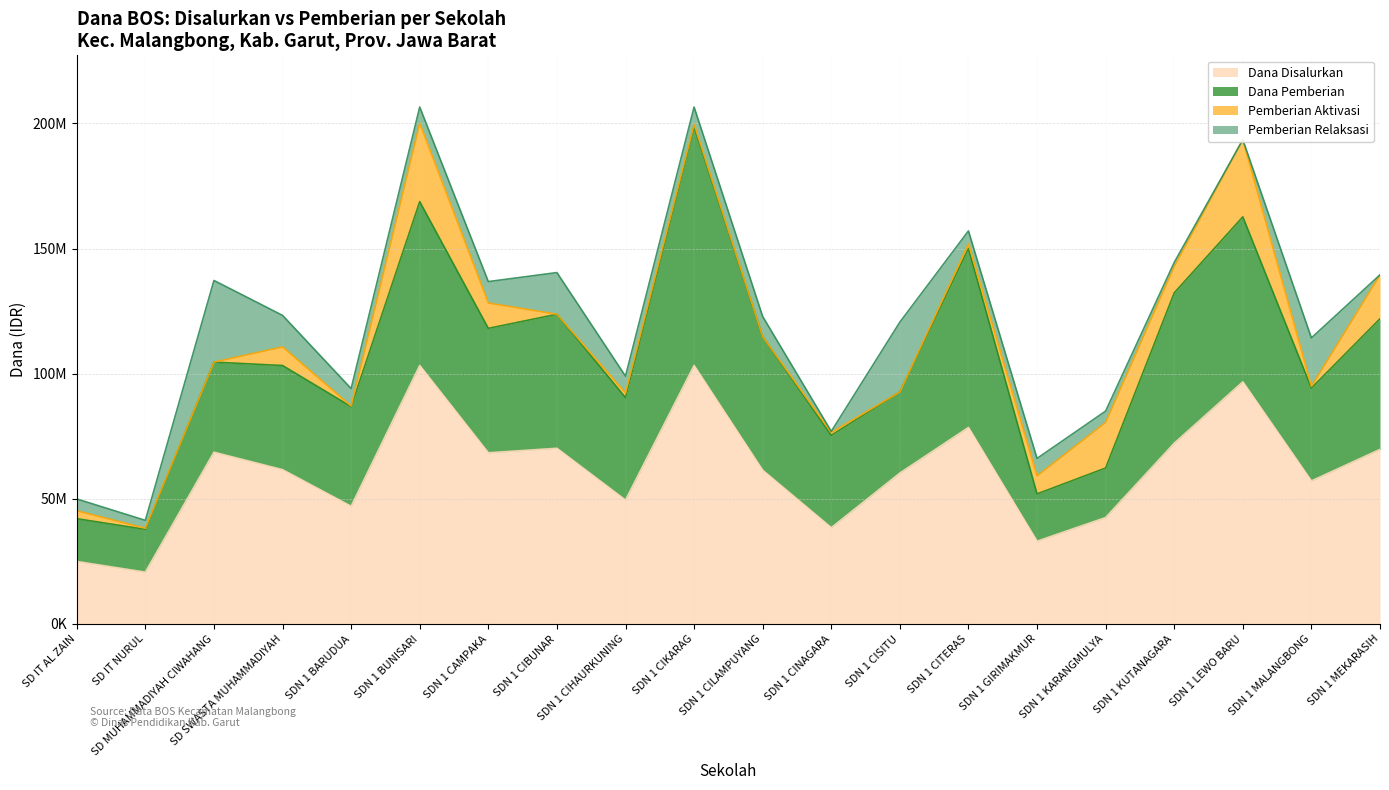

Which series has the widest spread of values?

Dana Disalurkan